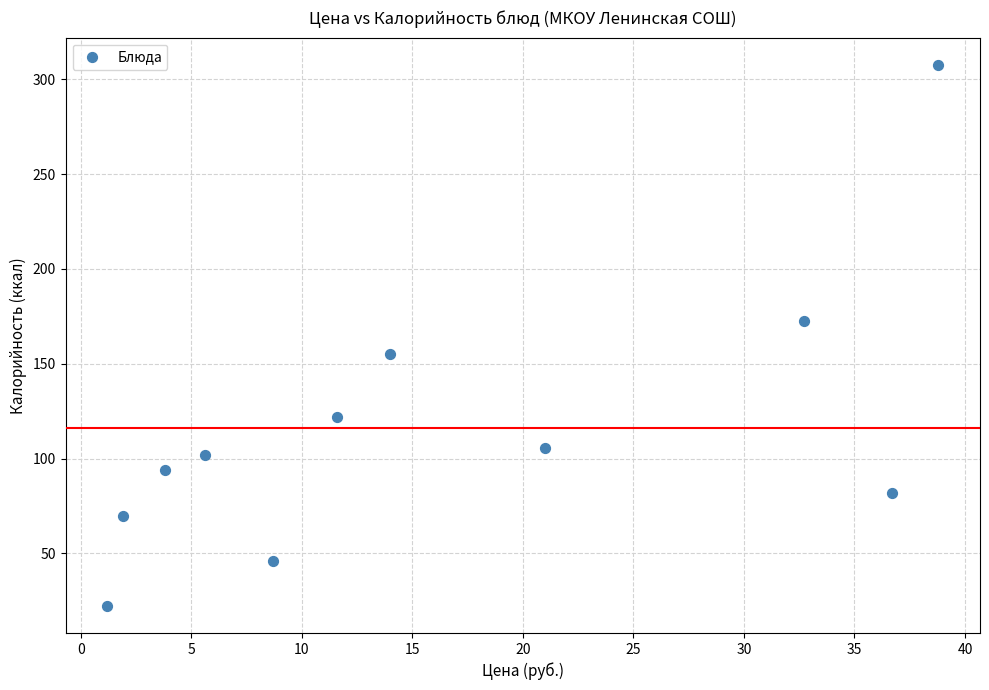

What is the range of X values (max minus min)?

37.6